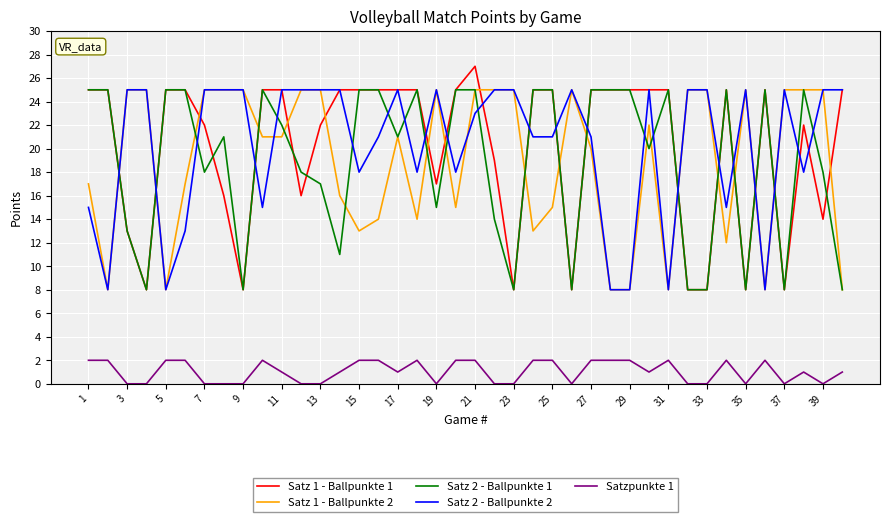

What is the average value of the Satz 1 - Ballpunkte 2 series?

19